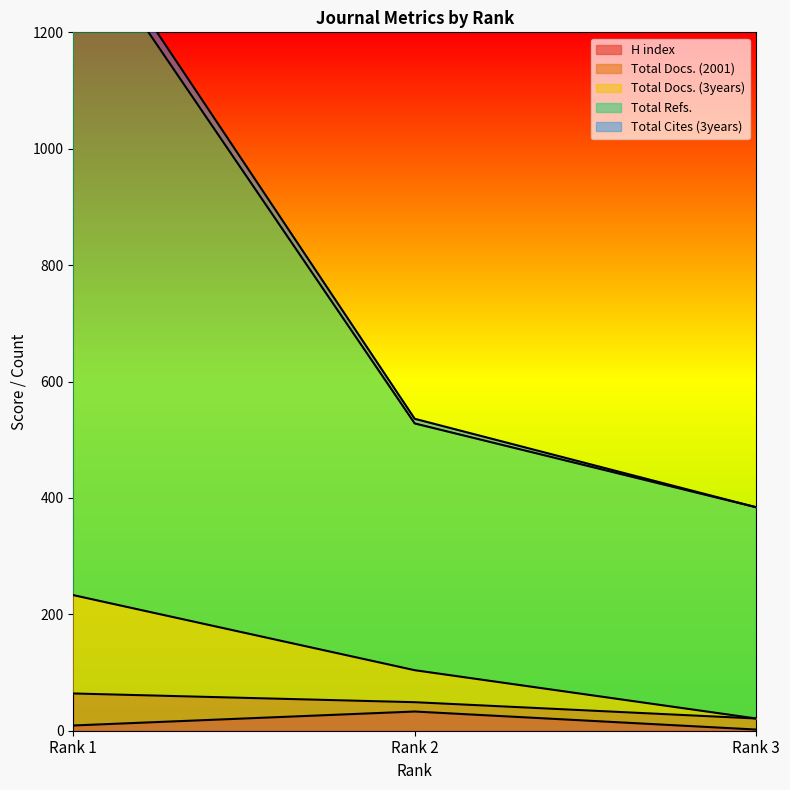

What is the difference between the maximum and second lowest values in the Total Refs. series?

862